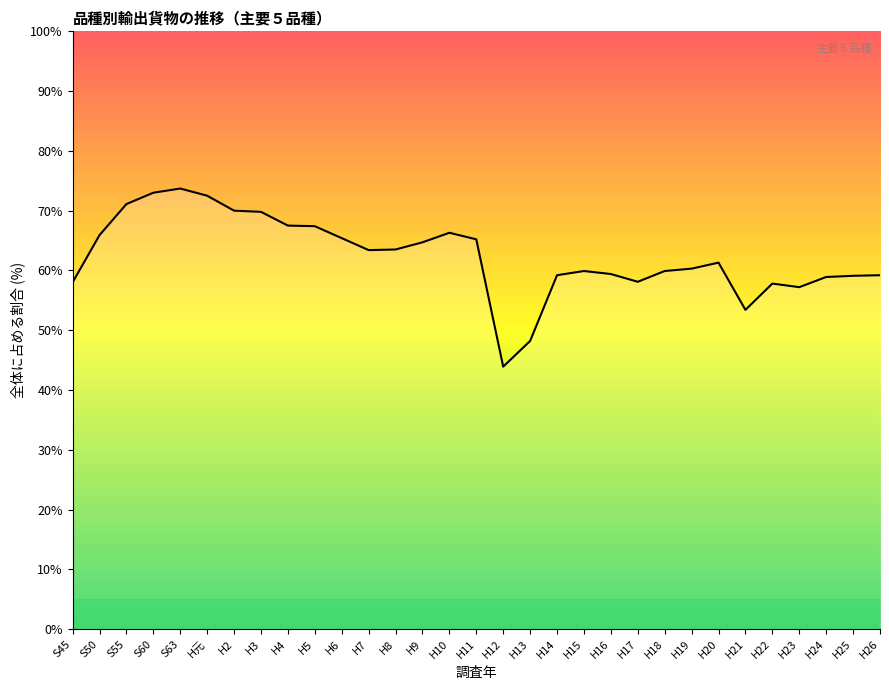

The value at S55 is 38.0. True or false?

False